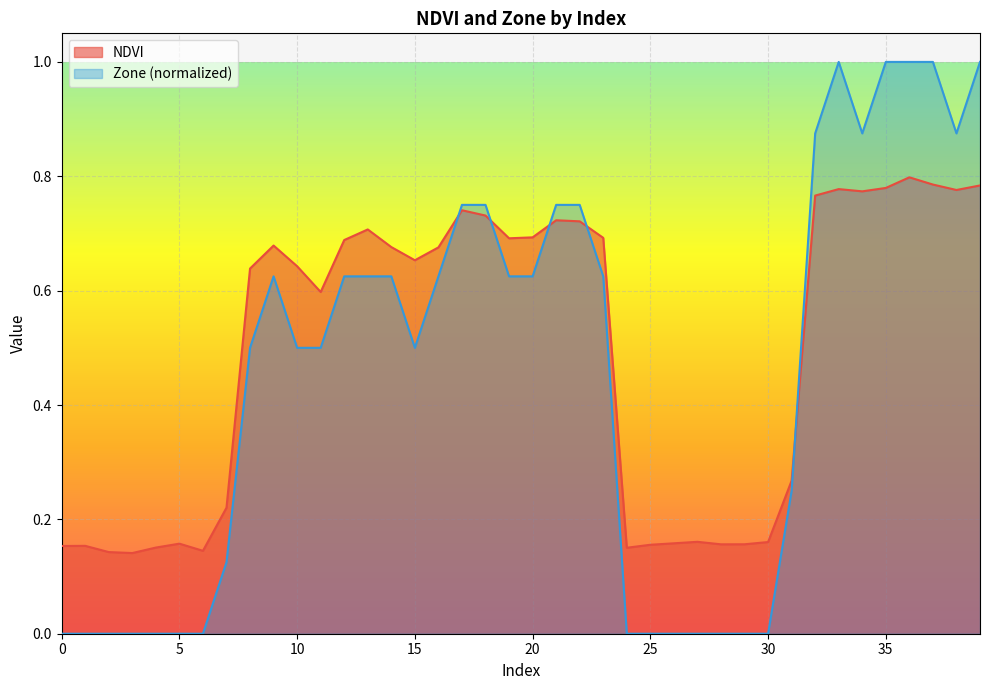

The value of NDVI at 39 is 0.8. True or false?

True